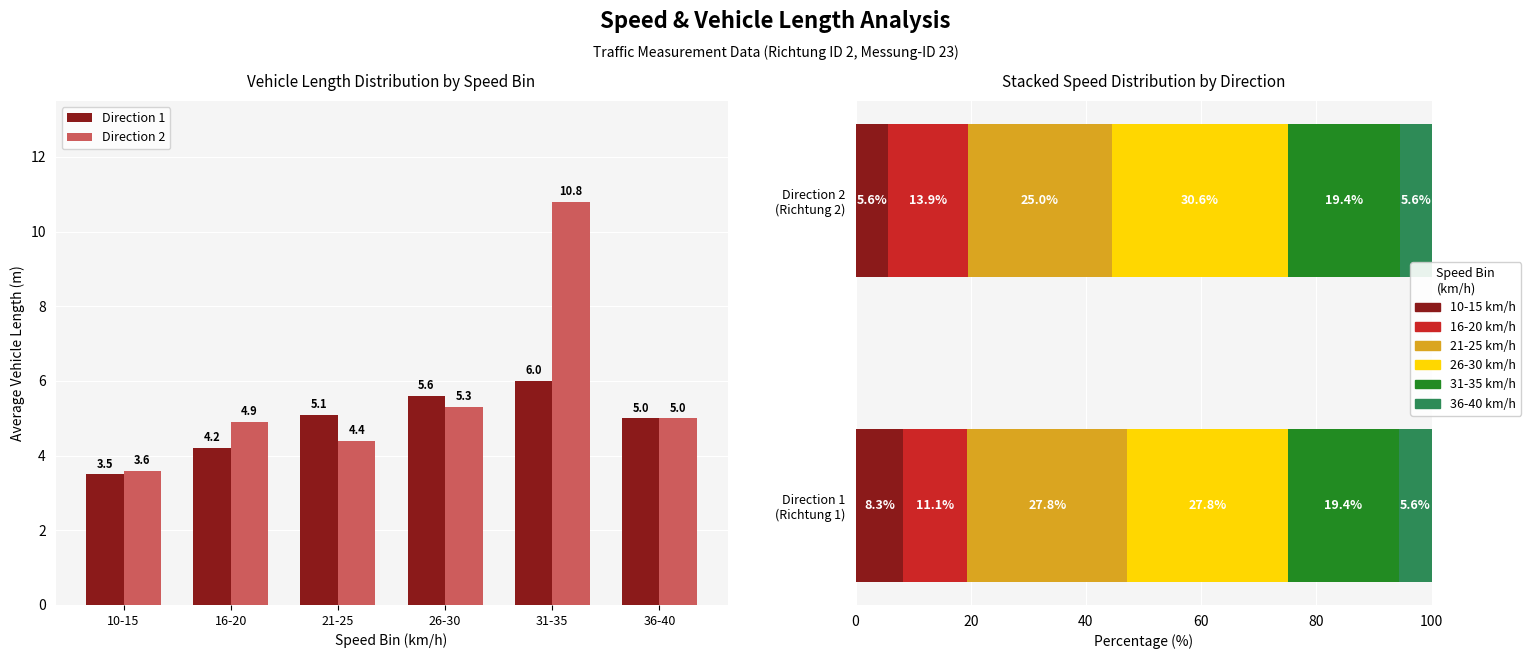

What is the difference between the Direction 2 values at 21-25 and 26-30?

0.9